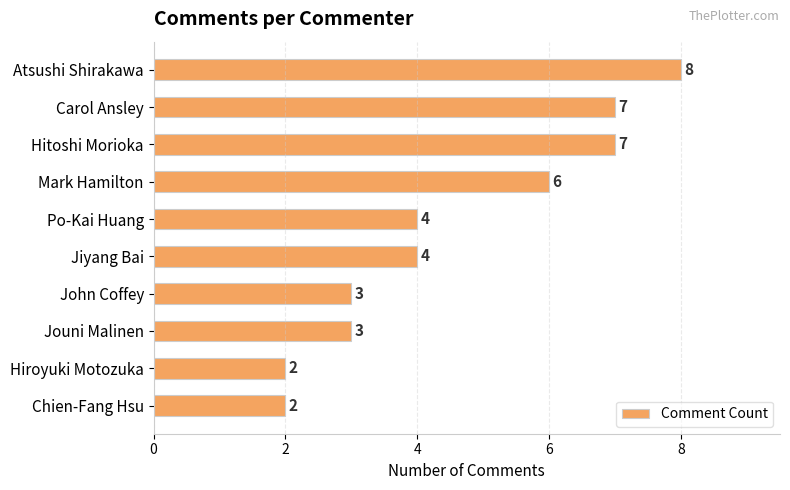

True or false: the data shows 12 at Carol Ansley.

False